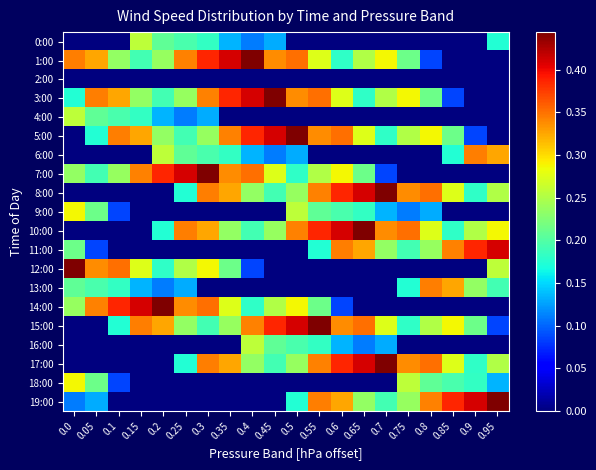

What is the total value across all series at 0.05?

2.8